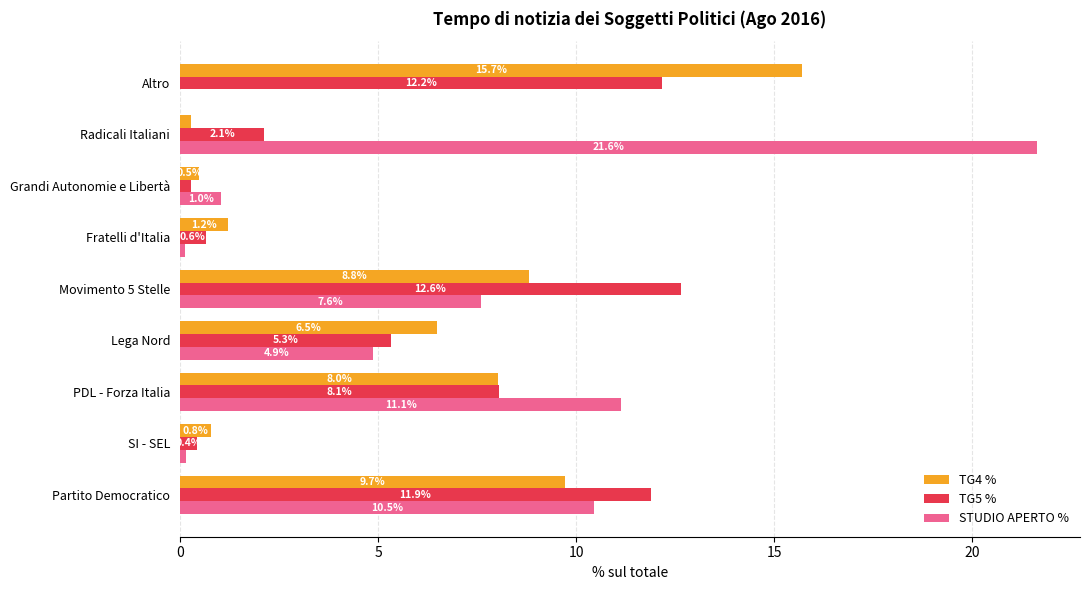

What is the highest value of the TG4 % series?

15.7